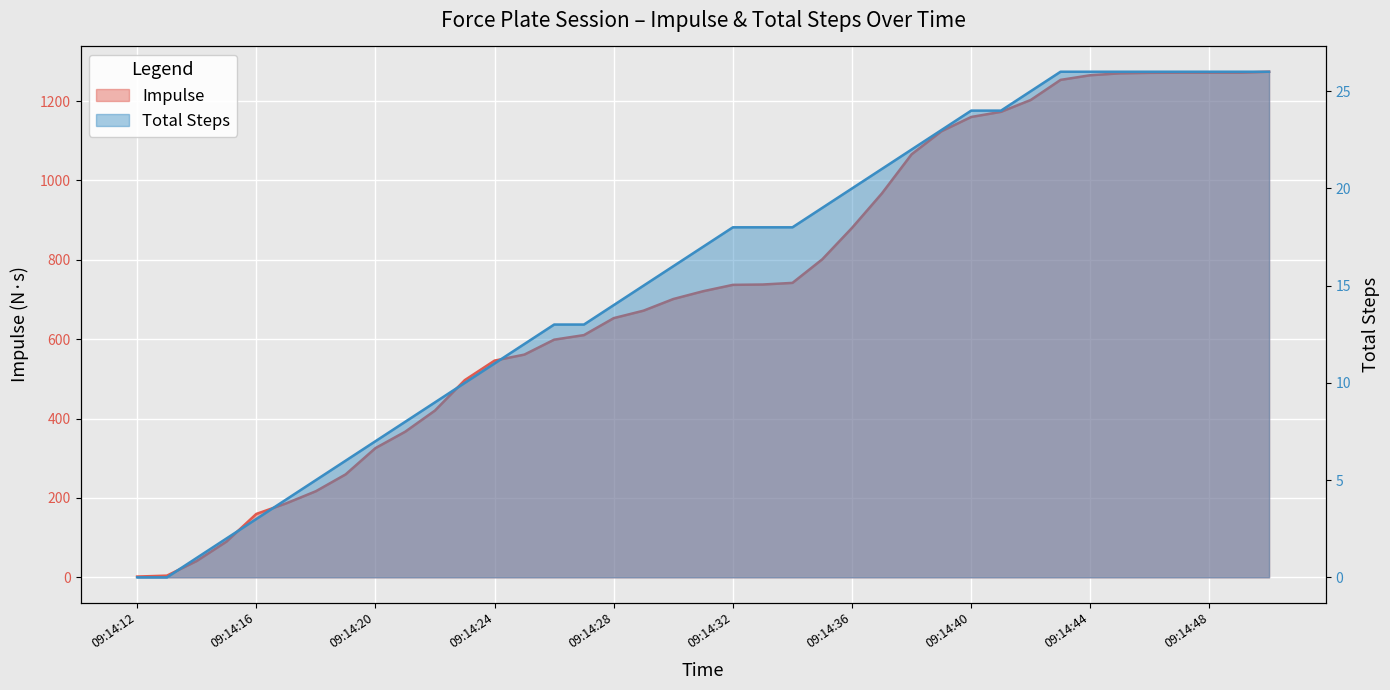

True or false: Impulse and Total Steps cross at least once.

False